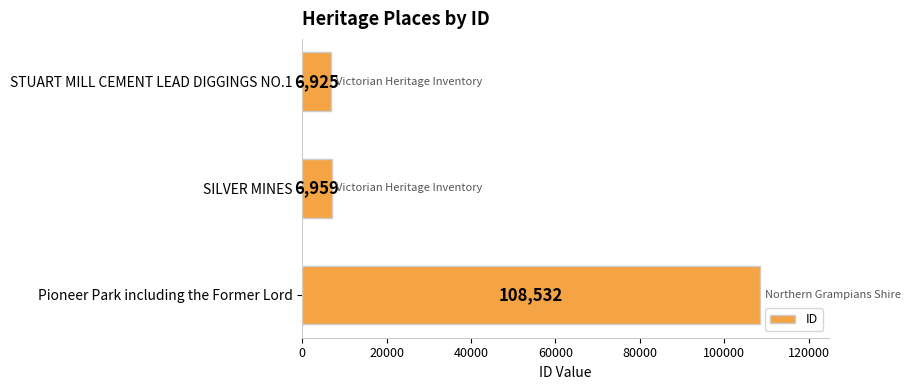

Which label corresponds to the largest value in the chart?

Pioneer Park including the Former Lord